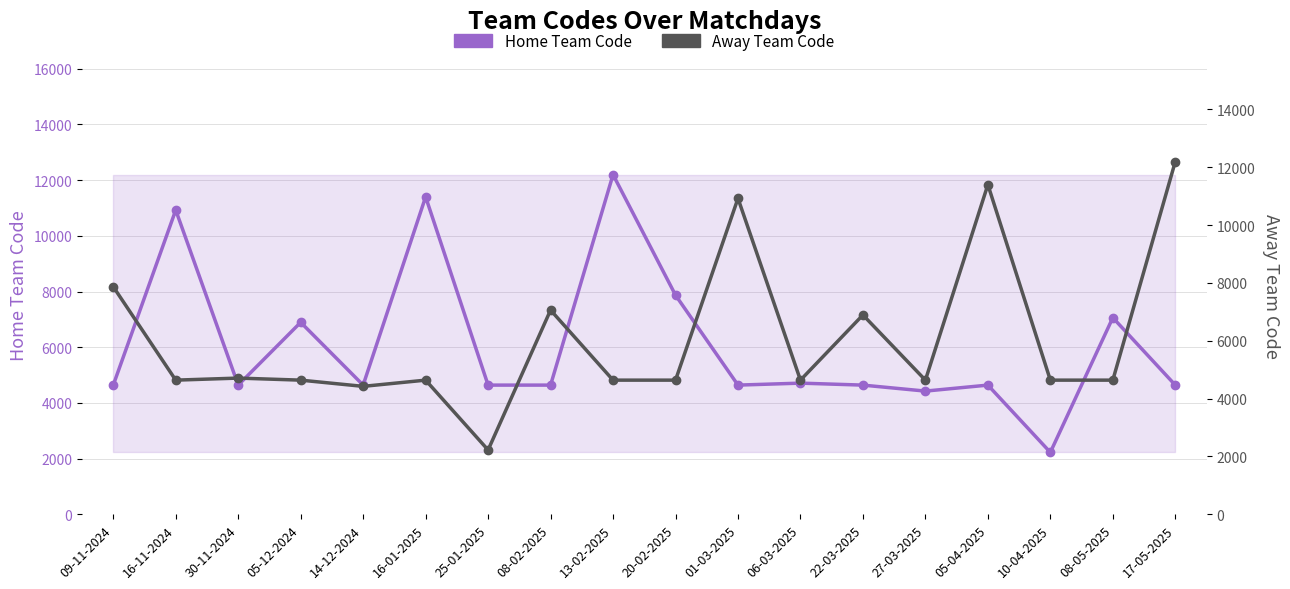

Is this an area chart (filled region under the line)?

No